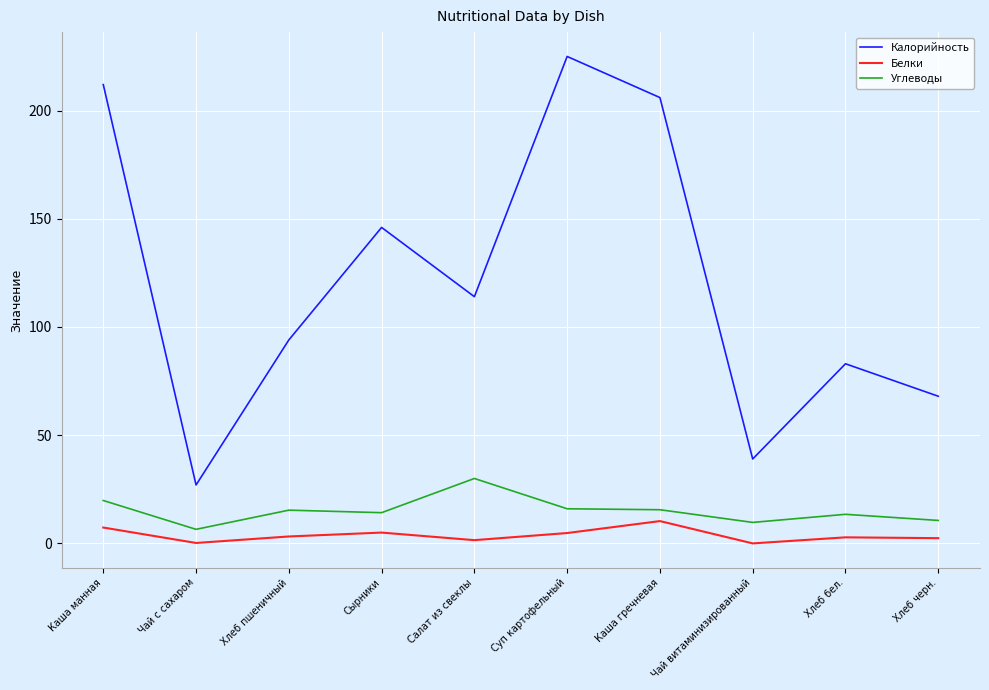

True or false: Белки and Калорийность cross at least once.

False